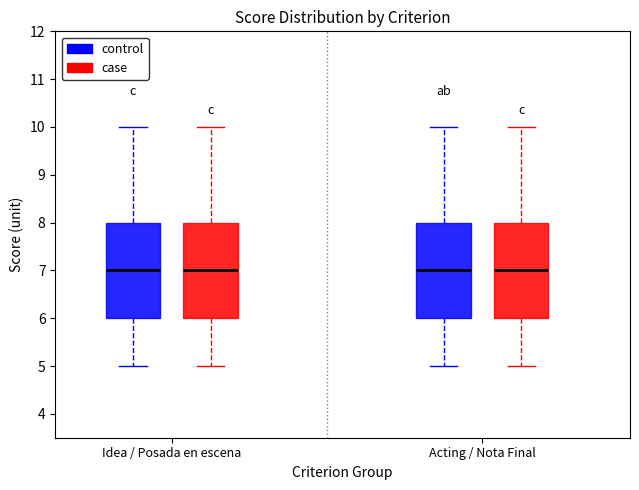

Where is the upper edge of the box for Acting / Nota Final (case) on the y-axis? The values are not printed on the chart, so give them approximately, as read against the axis.

8